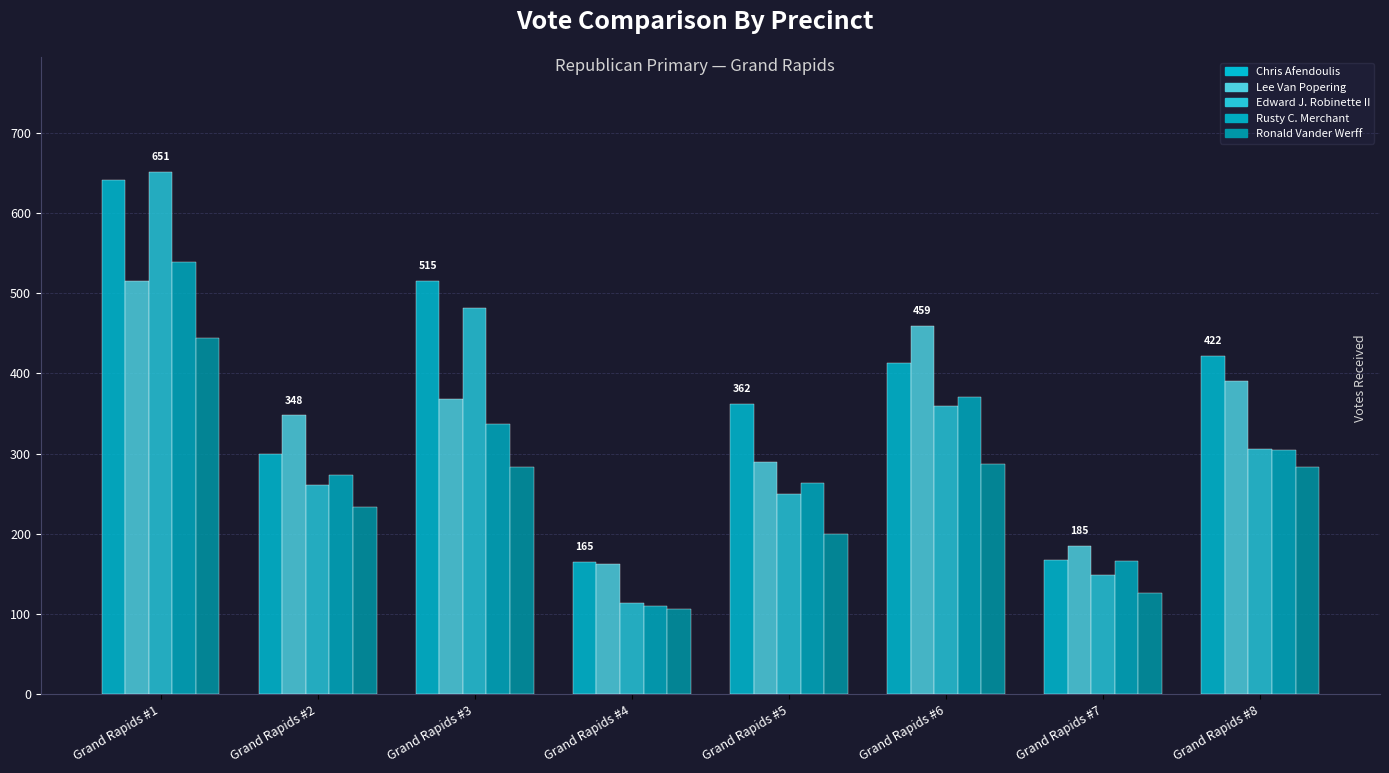

Where does the Lee Van Popering series first go above 368?

Grand Rapids #1